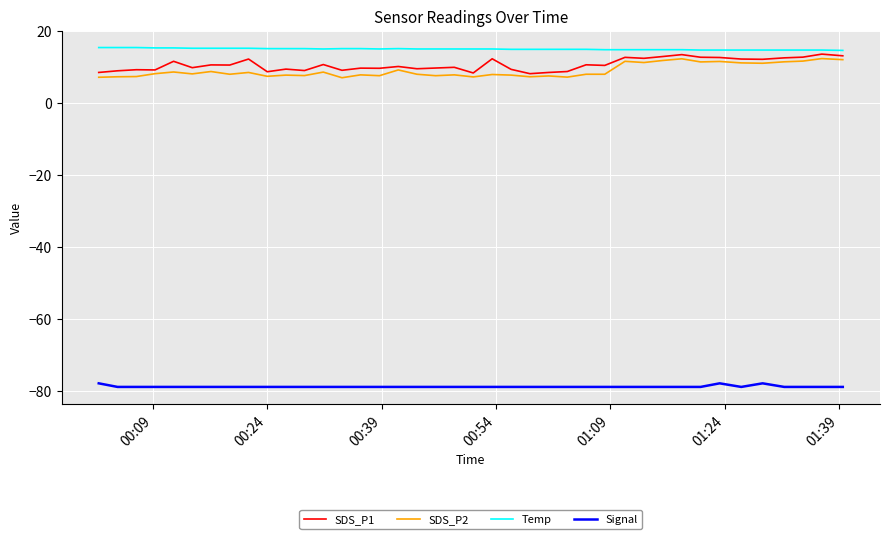

Does the chart display data point markers on the line(s)?

No